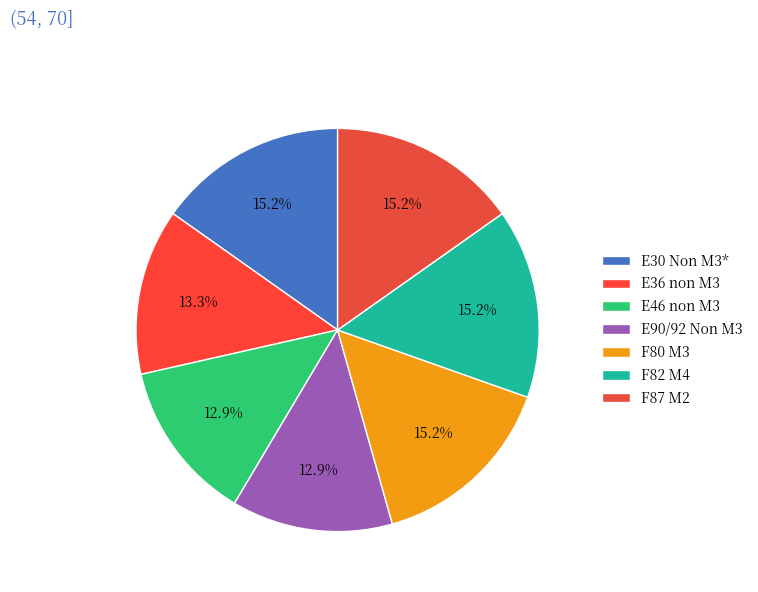

Which has a higher value, E46 non M3 or F87 M2?

F87 M2